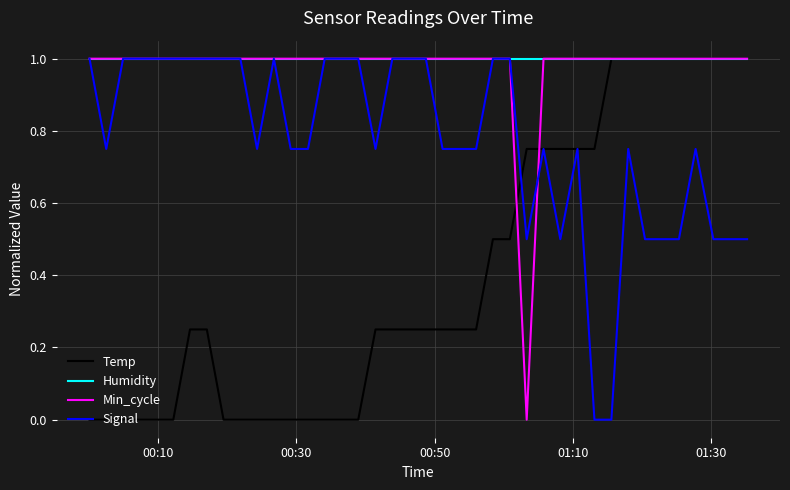

At how many categories does at least one series exceed 0?

40